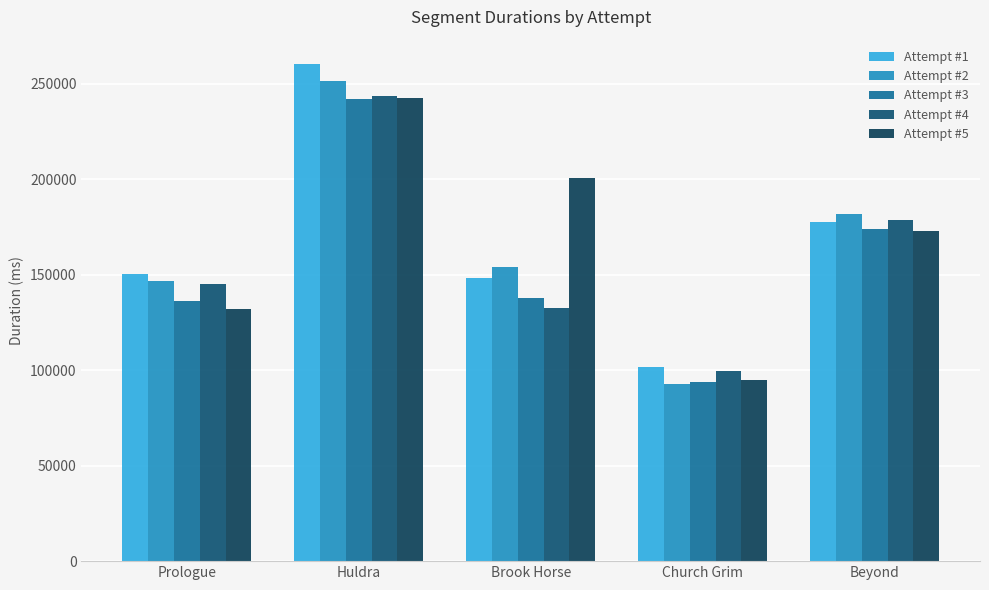

How many series are shown in this chart?

5